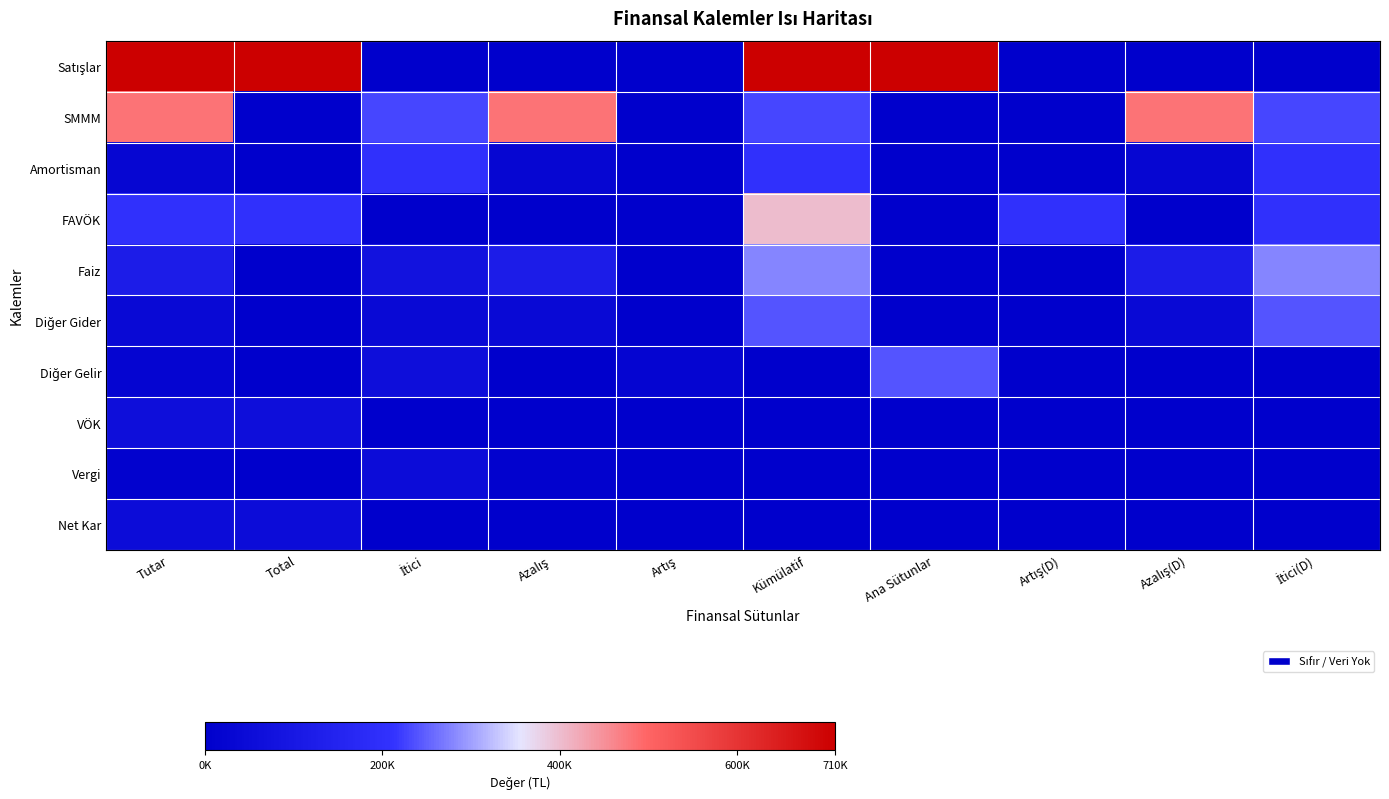

Which series has the largest total across all categories?

Satışlar